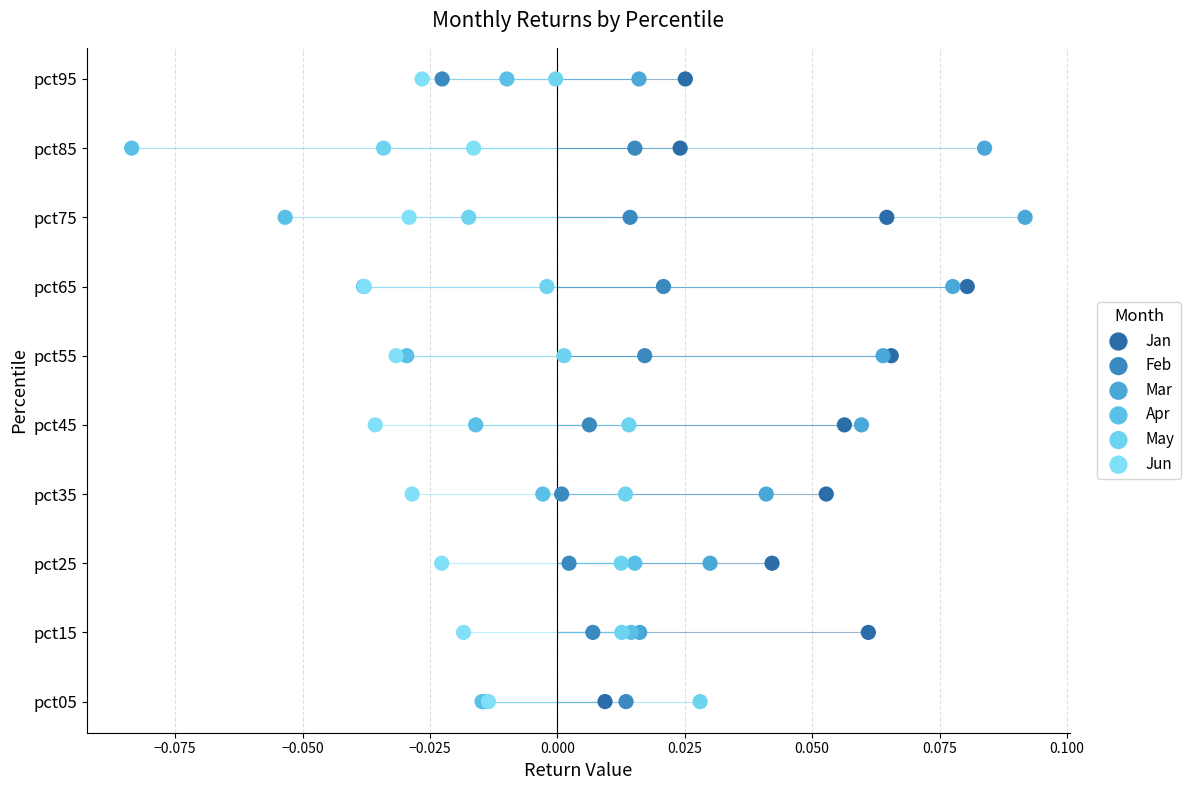

Which series has the widest spread of Y values?

Jan